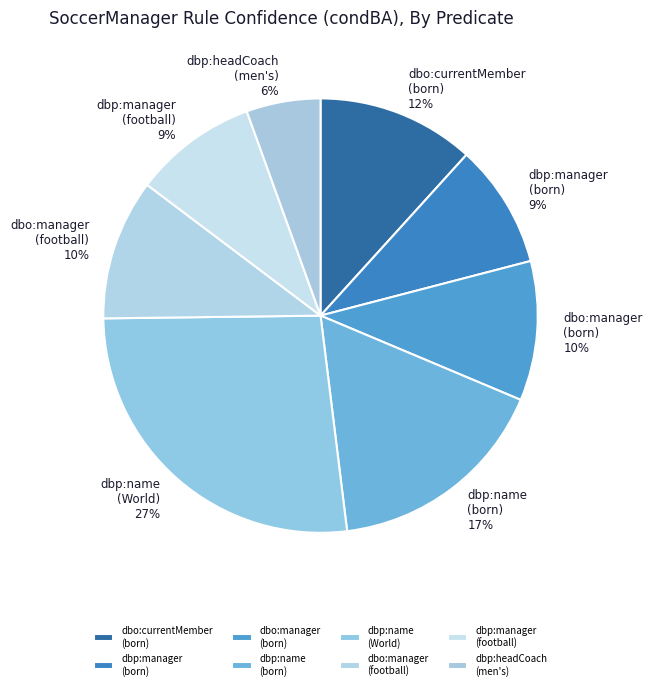

Do dbp:manager (football) and dbo:manager (born) together represent more than half of the pie?

No